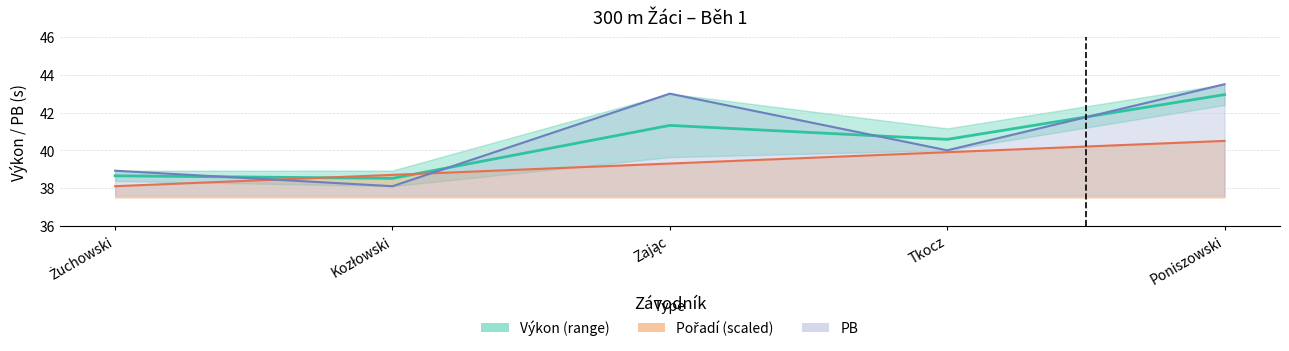

At which category does the data reach its first local peak?

Zając